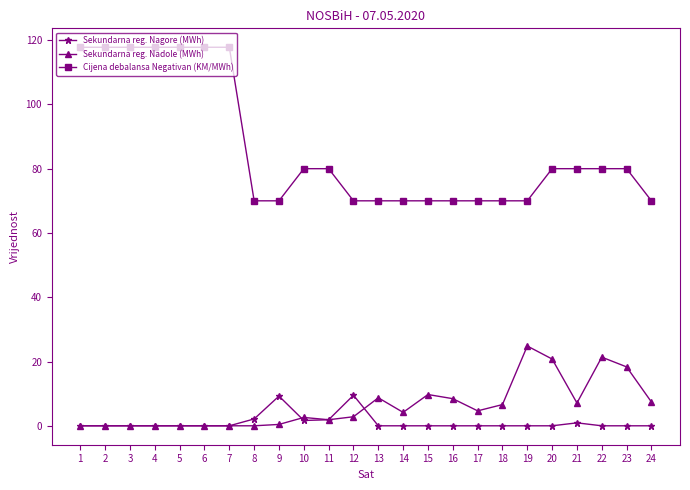

At how many categories does at least one series exceed 69?

24